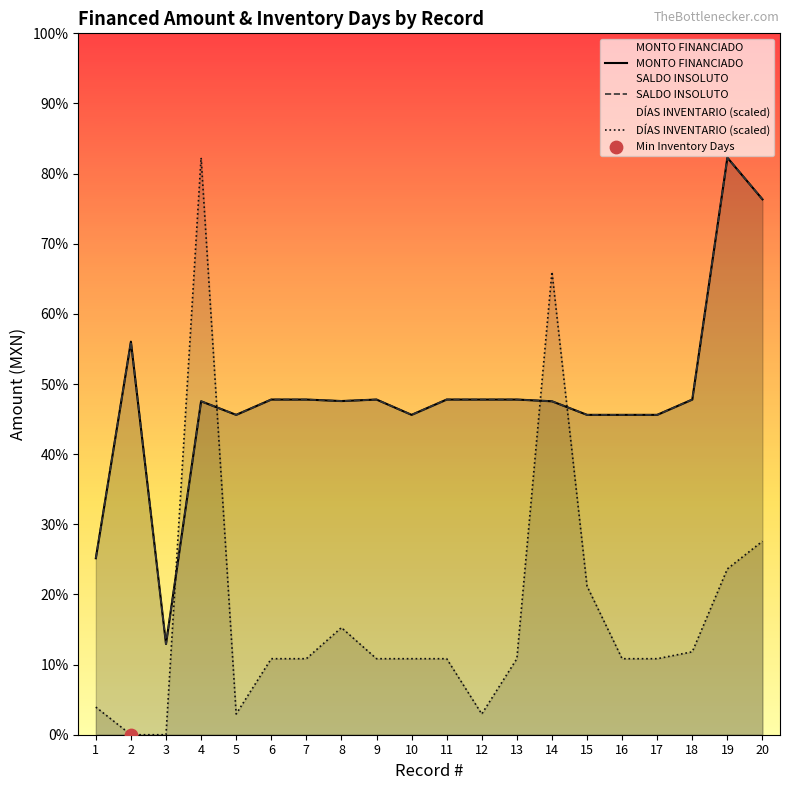

Is the value of DÍAS INVENTARIO (scaled) at 11 greater than the value of MONTO FINANCIADO at 7?

No